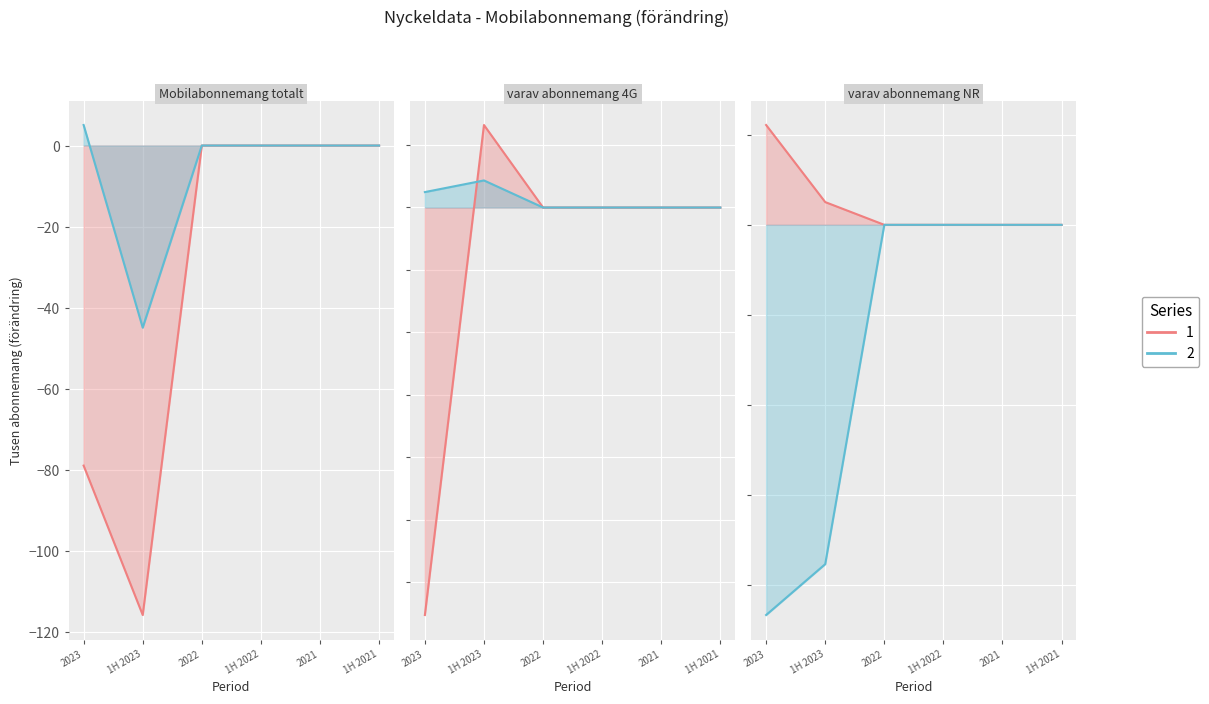

At how many categories does at least one series exceed 0?

2